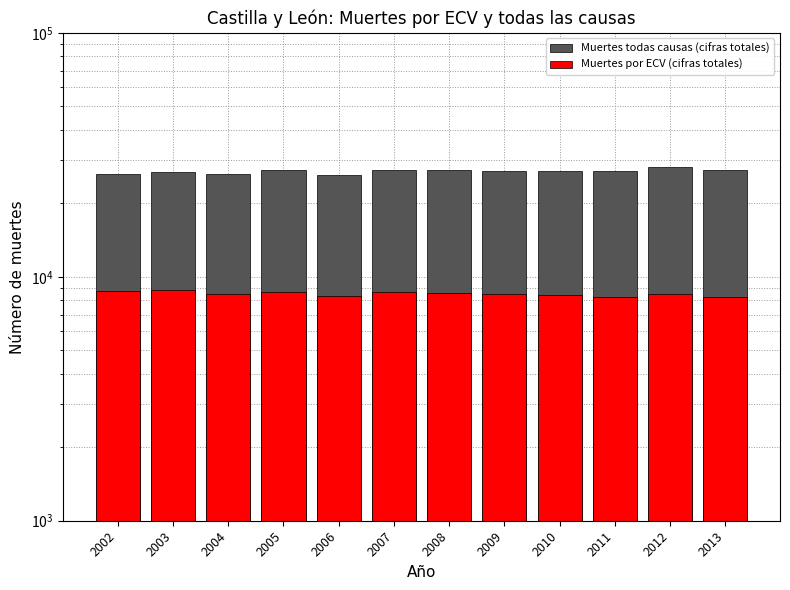

What is the average value of the Muertes por ECV (cifras totales) series?

8536